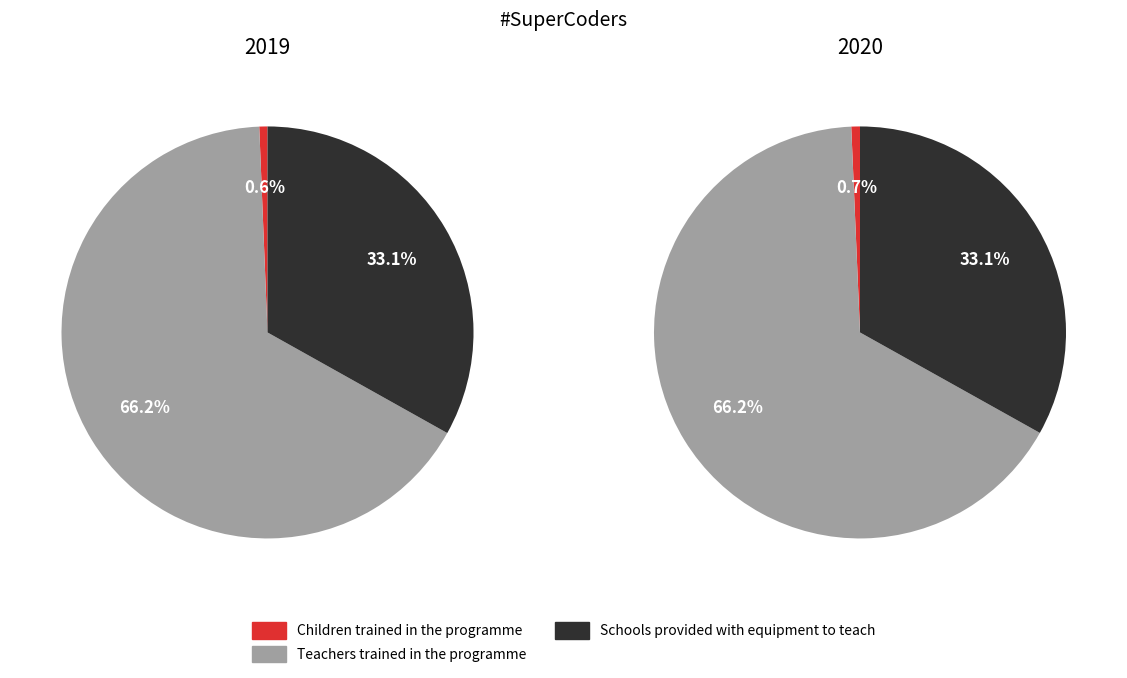

True or false: Schools provided with equipment to teach accounts for 25% of the total.

False